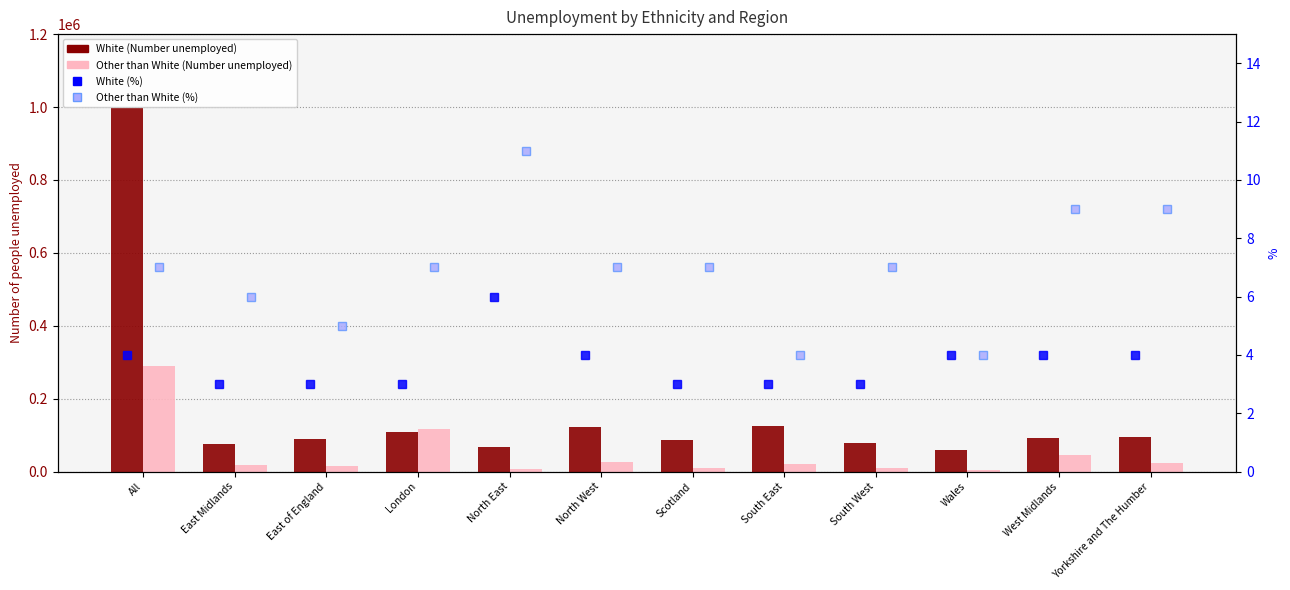

What is the label of the 7th bar from the left?

Scotland